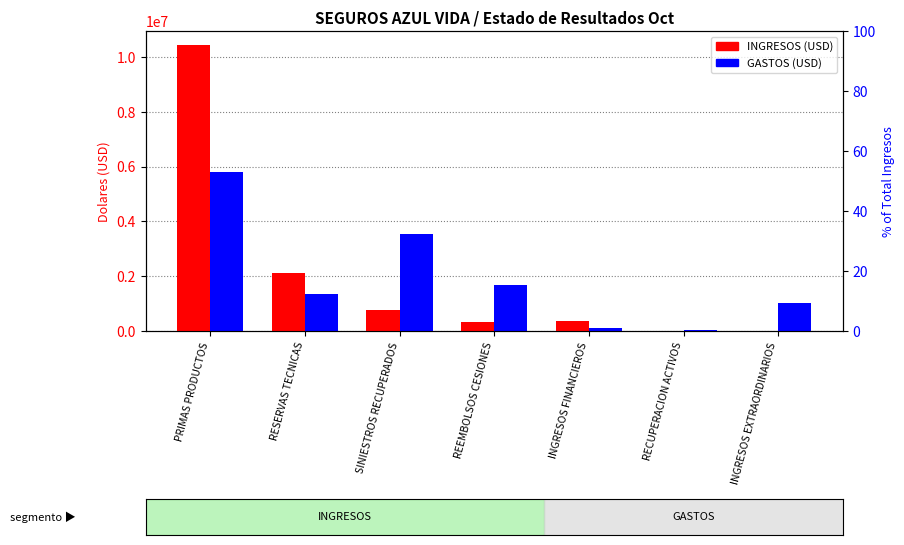

What is the difference between the GASTOS values at RECUPERACION ACTIVOS and RESERVAS TECNICAS?

1322024.0